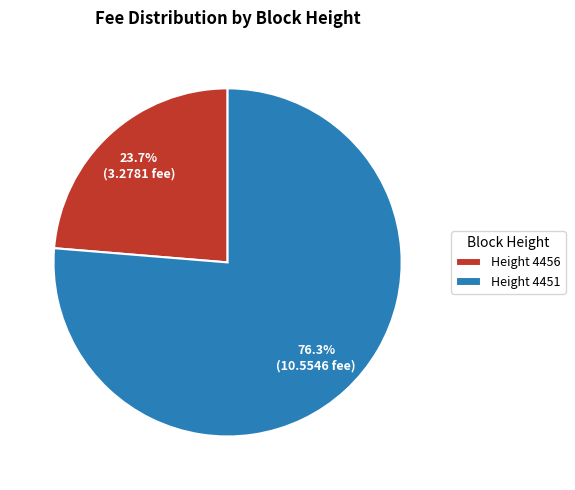

What is the ratio of the value at Height 4456 to the value at Height 4451?

0.3